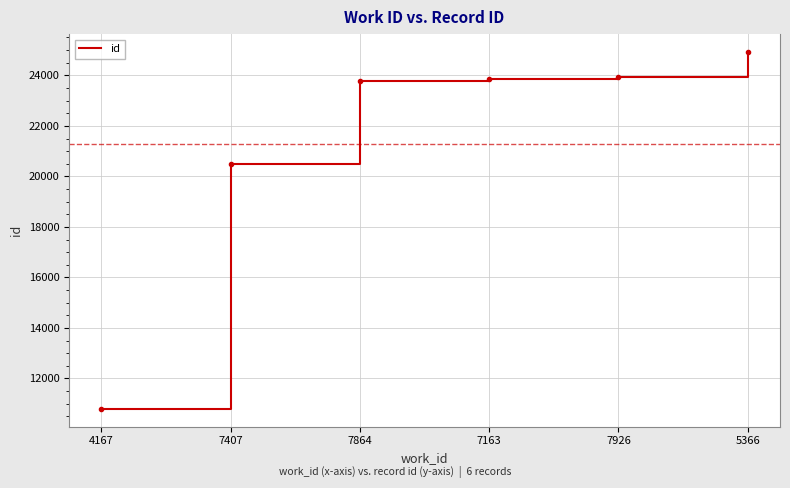

True or false: the data has more than 2 interior local peaks.

False